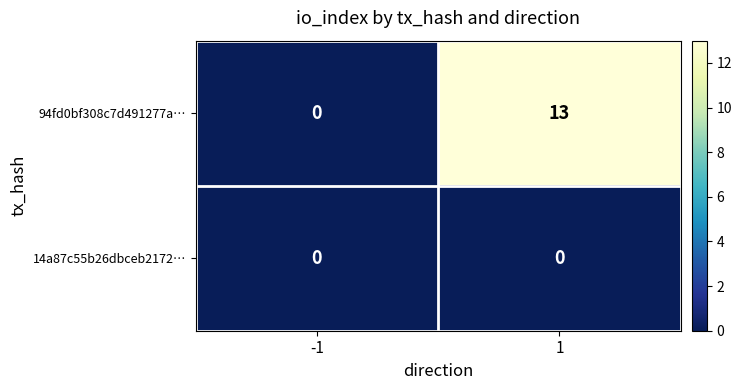

How many series are shown in this chart?

2